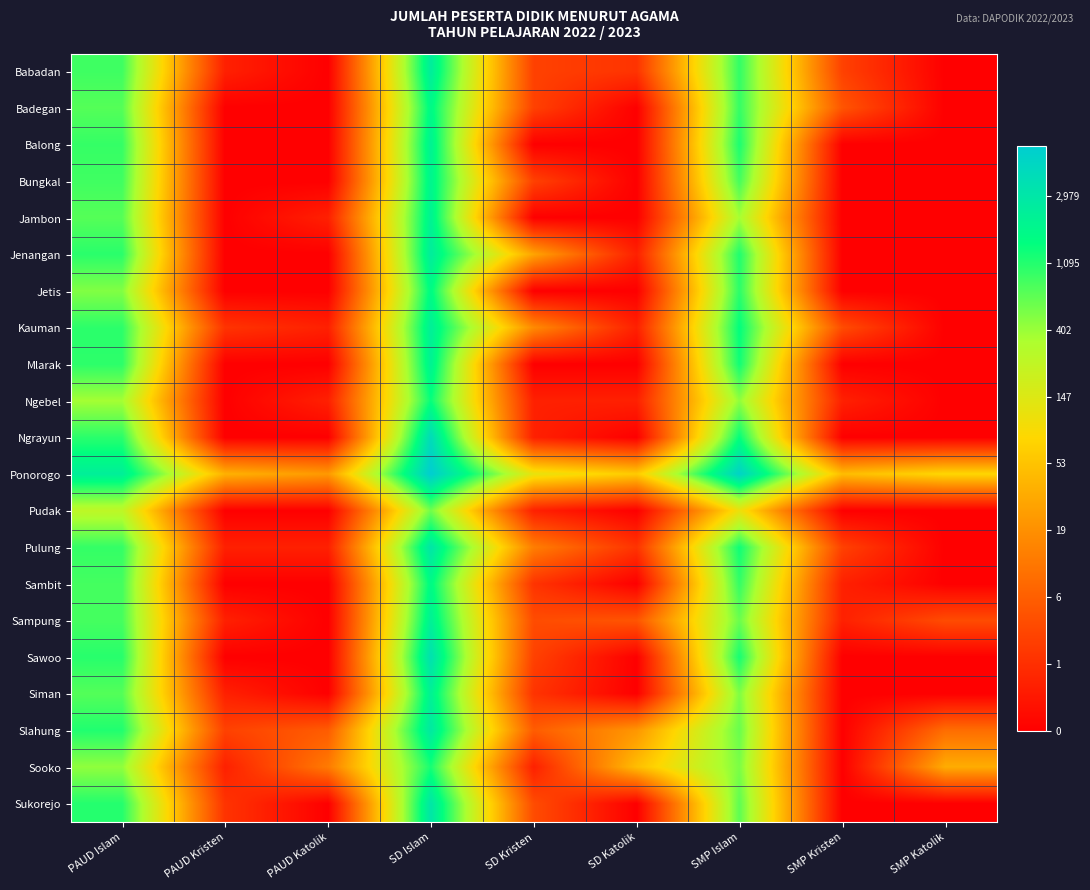

At how many categories does at least one series exceed 7?

3